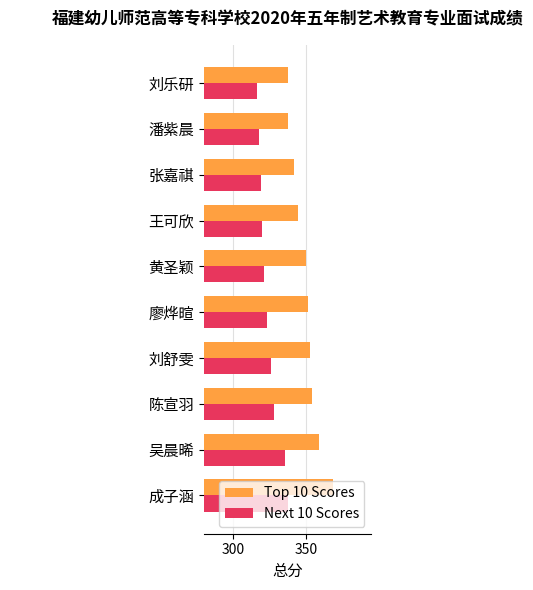

Where is Top 10 Scores nearest to the value 352?

廖烨暄